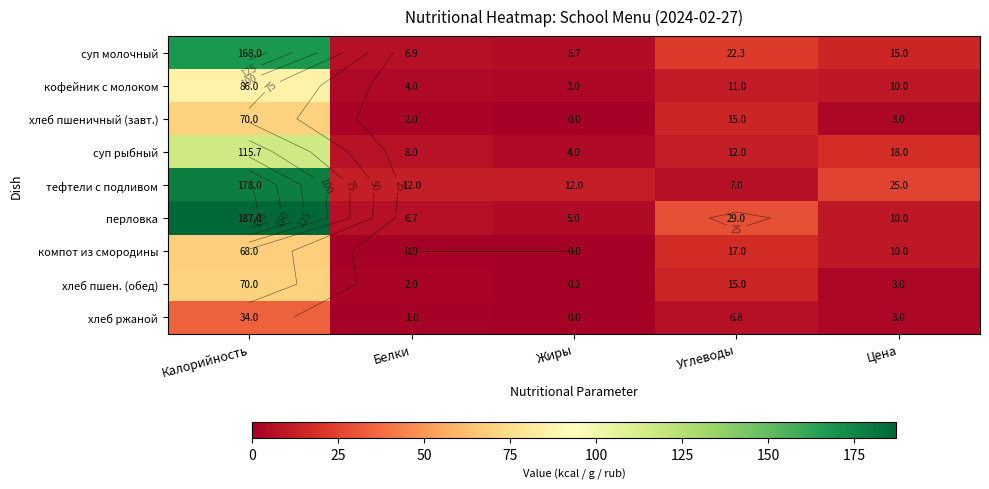

Rank the series at Цена from highest to lowest value.

тефтели с подливом, суп рыбный, суп молочный, кофейник с молоком, перловка, компот из смородины, хлеб пшеничный (завт.), хлеб пшен. (обед), хлеб ржаной